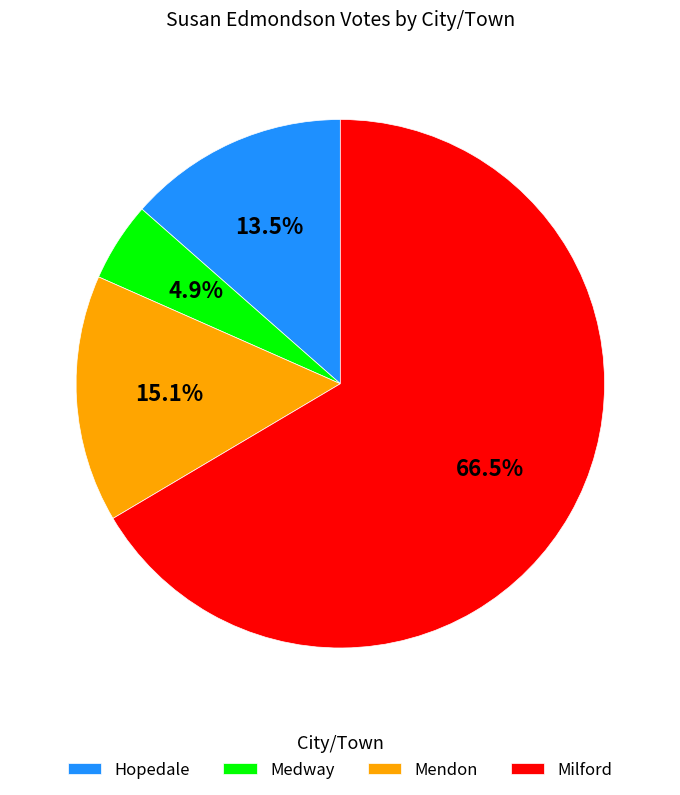

To the nearest percent, what is the difference between the Mendon and Milford slice percentages?

51%